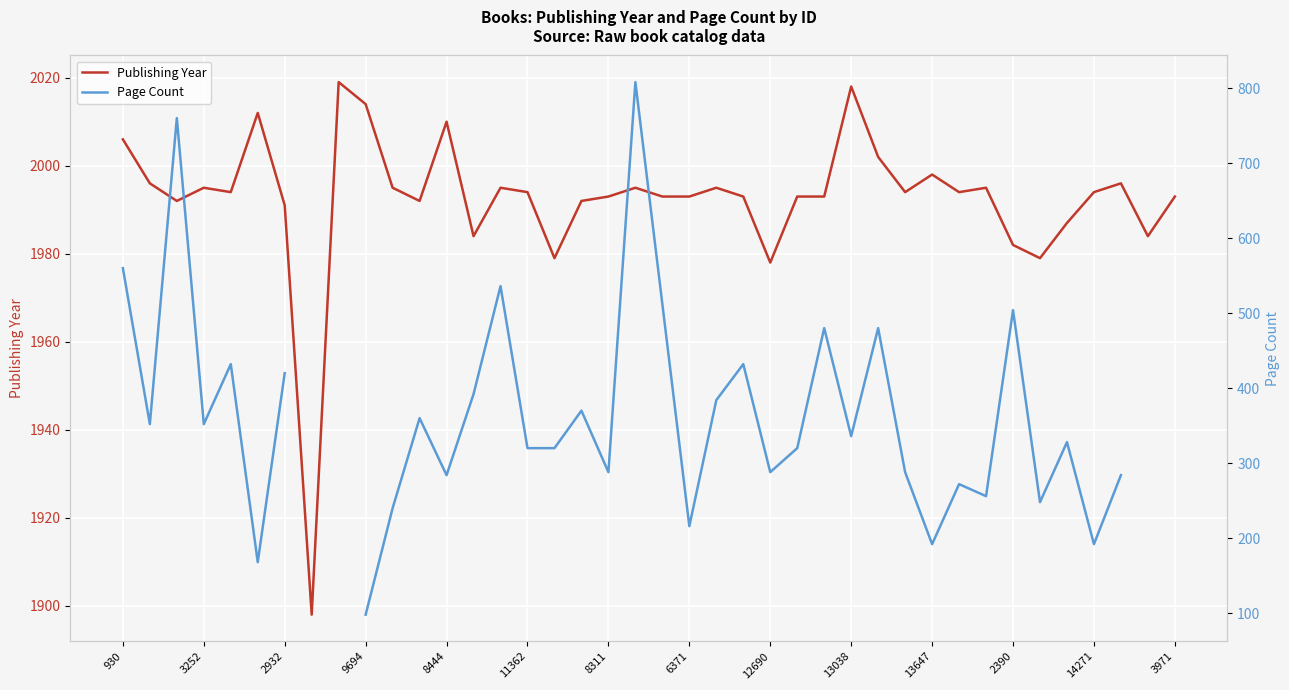

At which label does Page Count reach its peak?

19